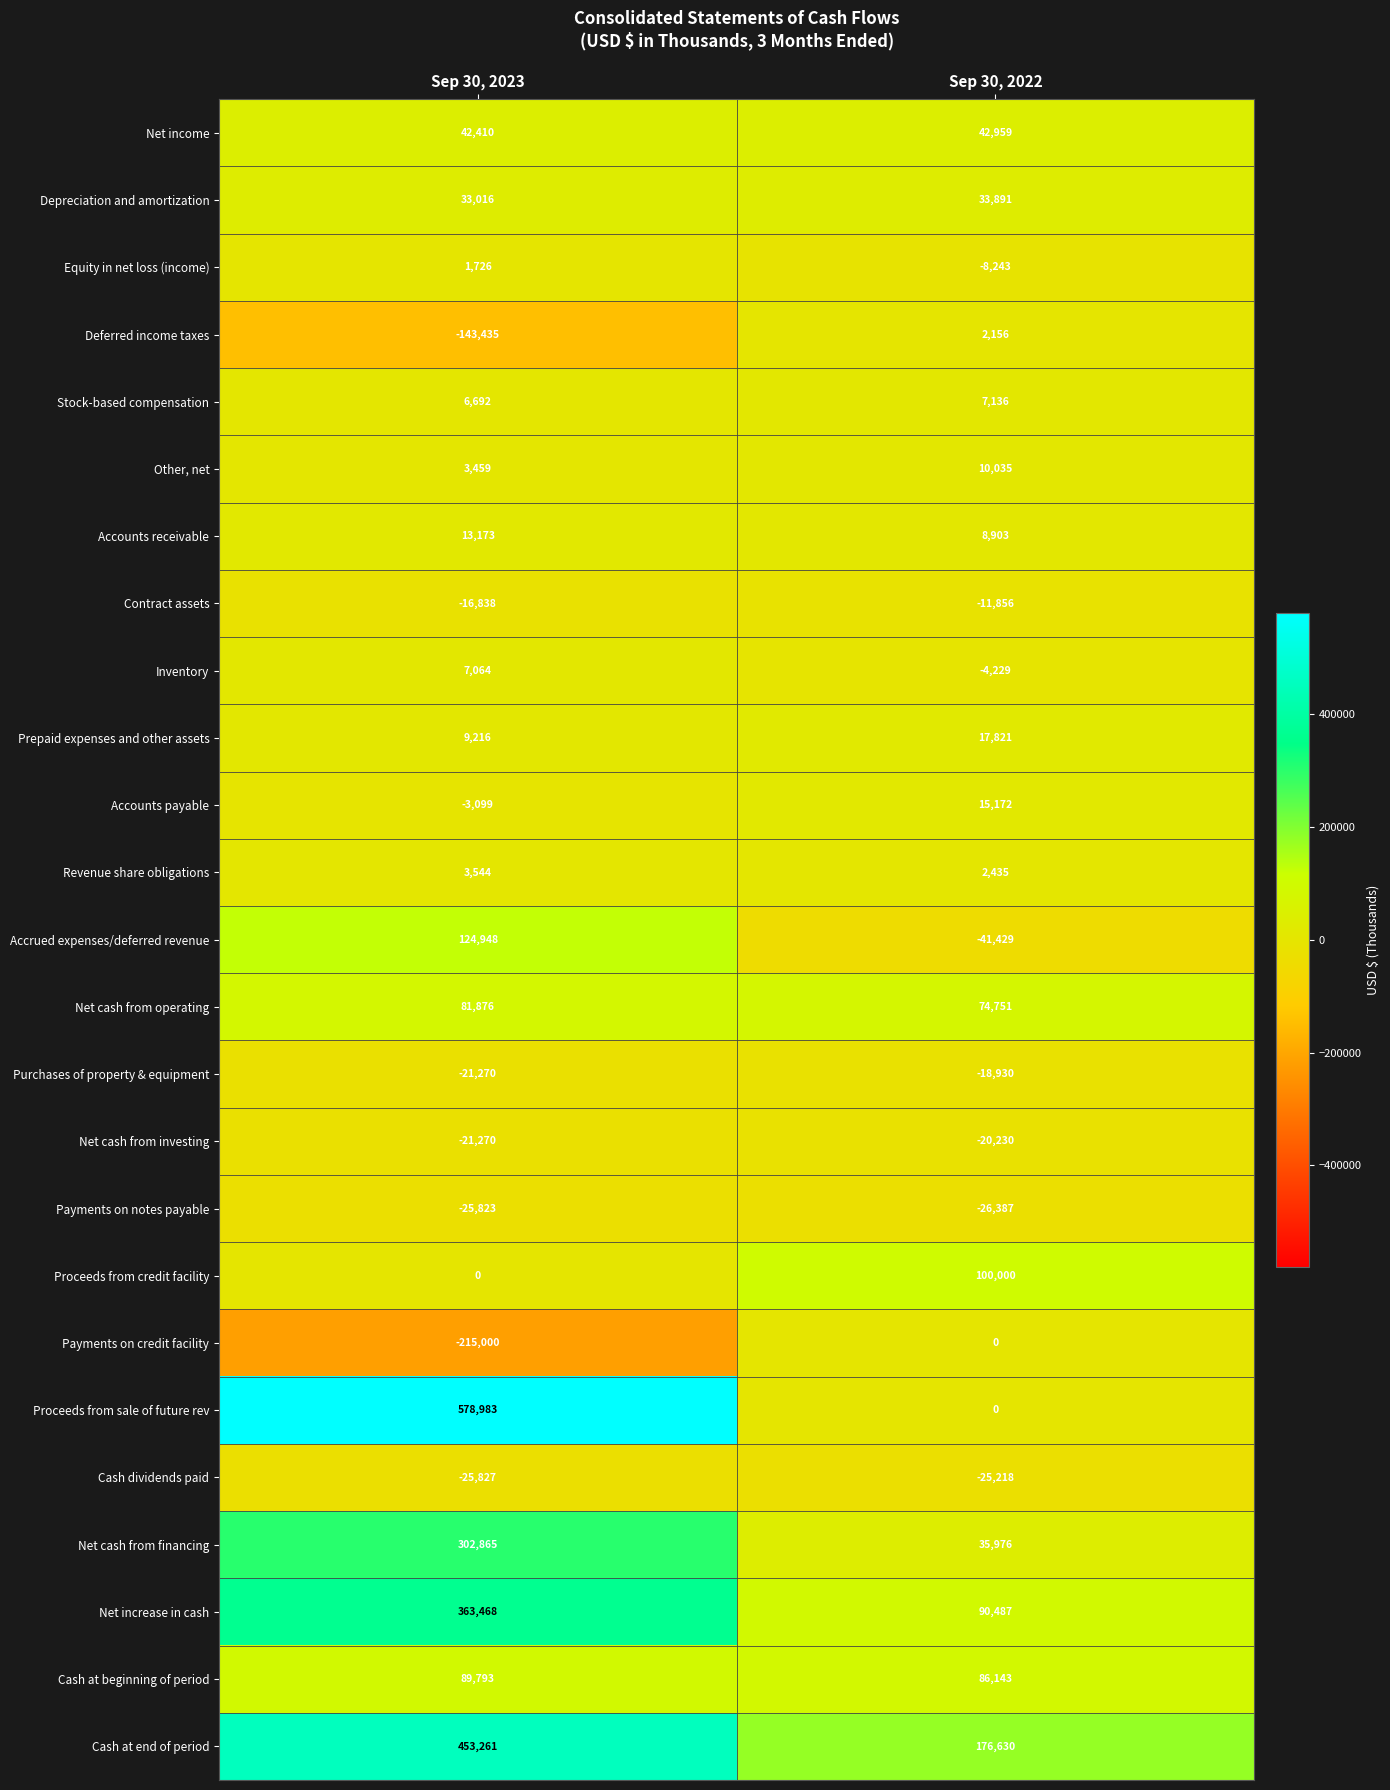

Is the value of Cash dividends paid at Sep 30, 2022 greater than the value of Net increase in cash at Sep 30, 2022?

No